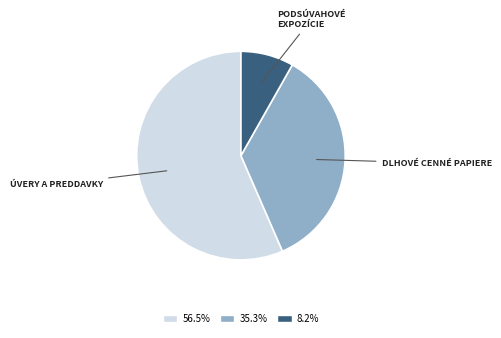

Is there any slice that represents more than half of the pie?

Yes